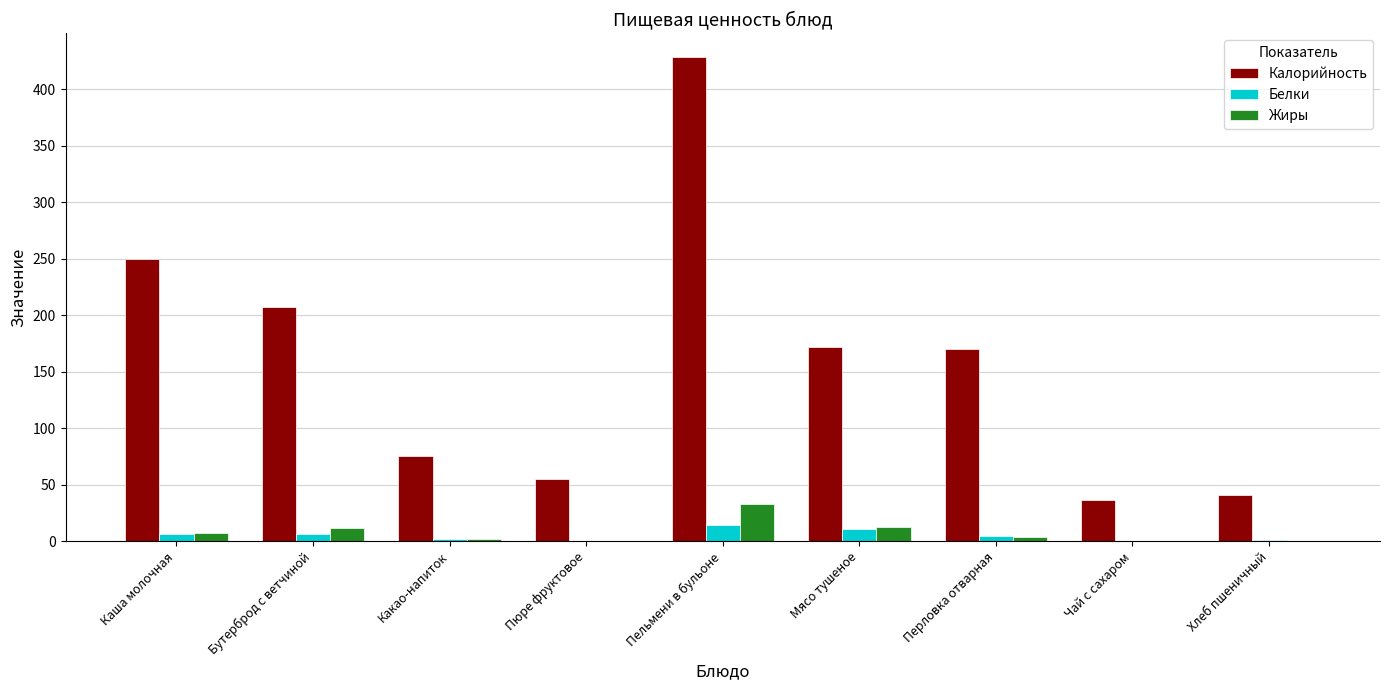

Does the chart contain stacked bars?

No